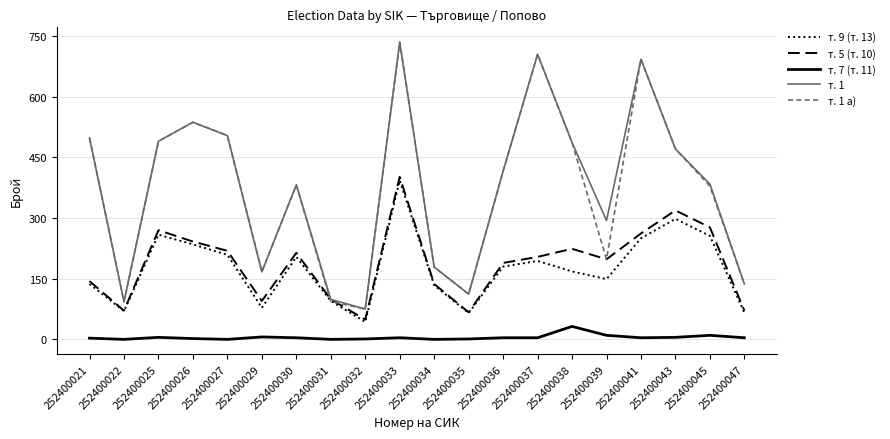

At which category is the sum across all series the highest?

252400033